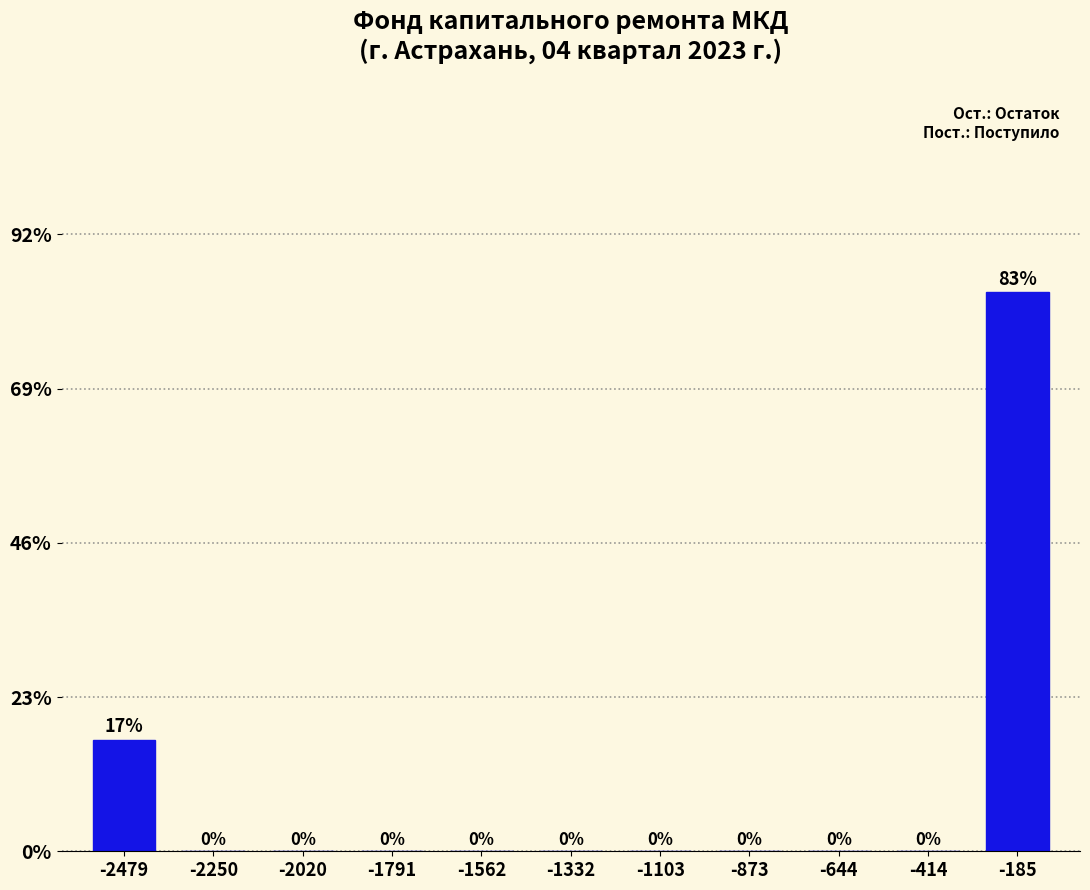

What is the sum of all values?

100.0